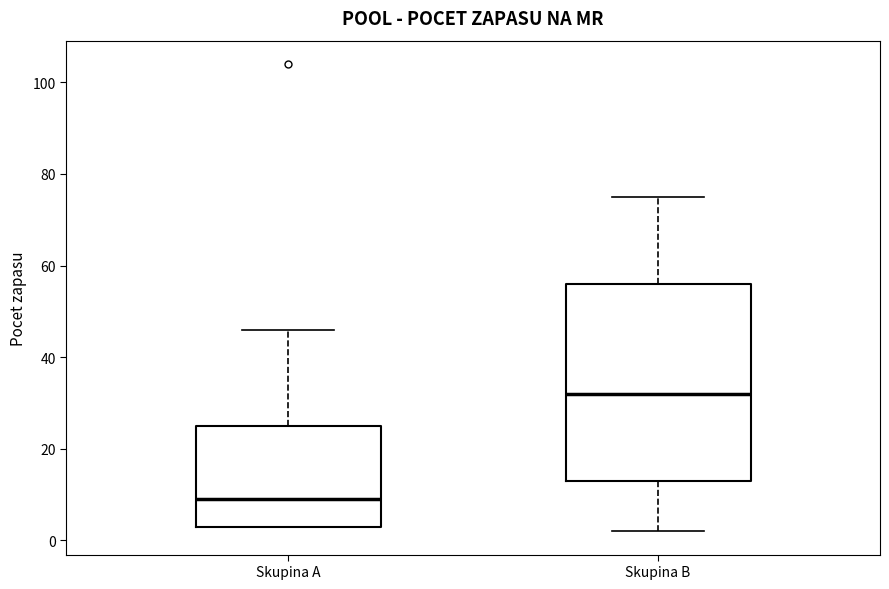

Which box has the lowest median line?

Skupina A